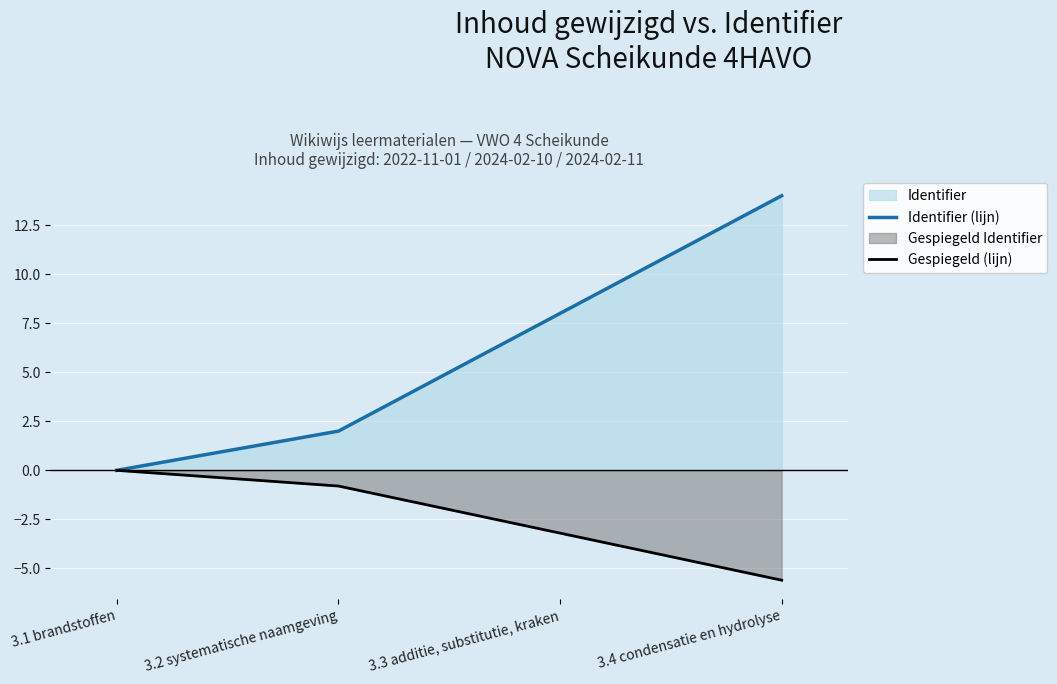

True or false: Gespiegeld (lijn) and Identifier (lijn) cross at least once.

False